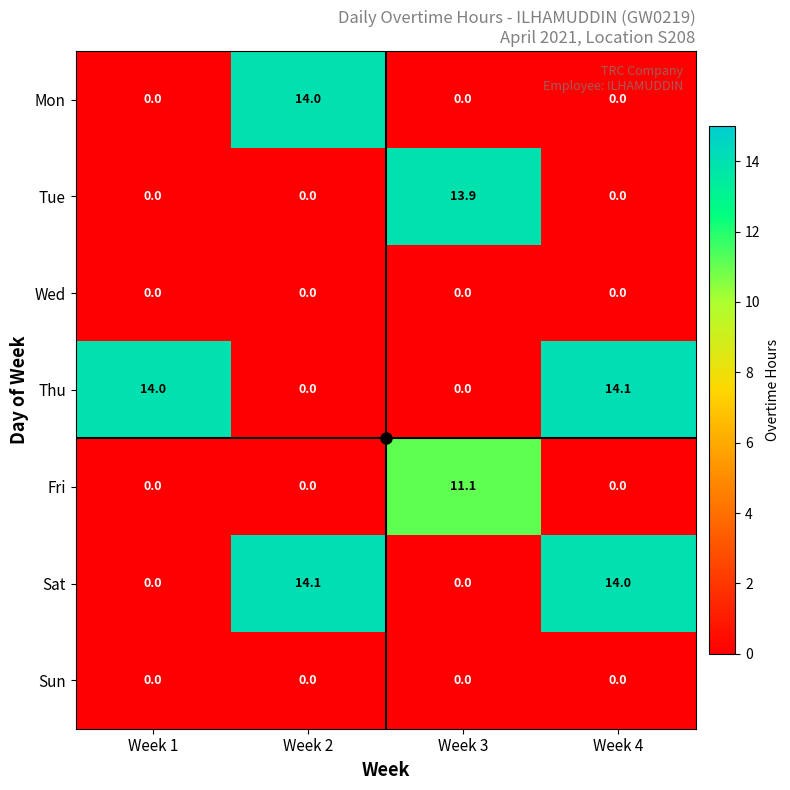

What is the total value across all series at Week 3?

25.0